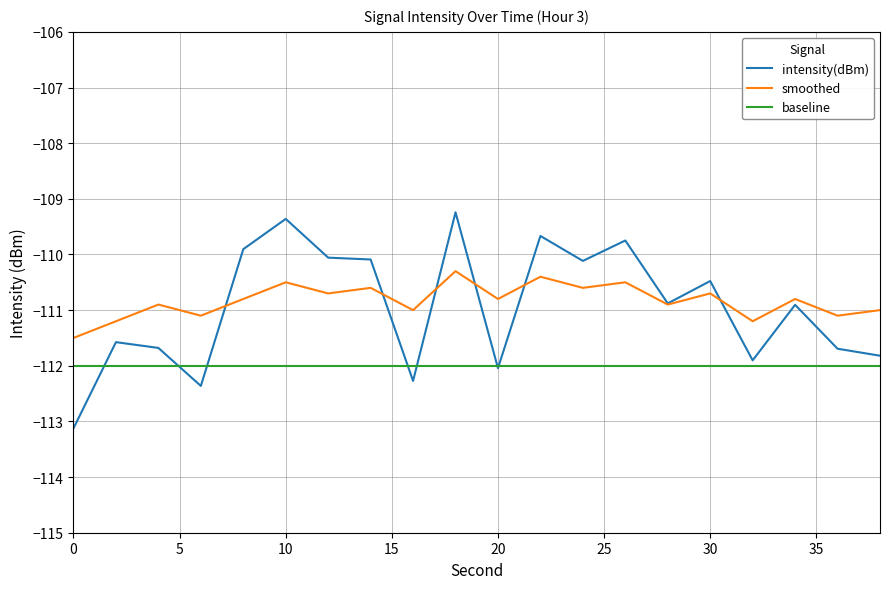

True or false: smoothed and baseline cross at least once.

False